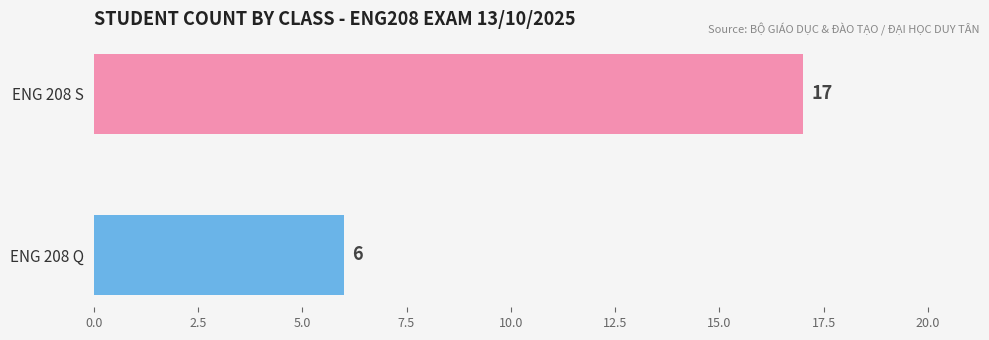

What is the greatest value displayed?

17